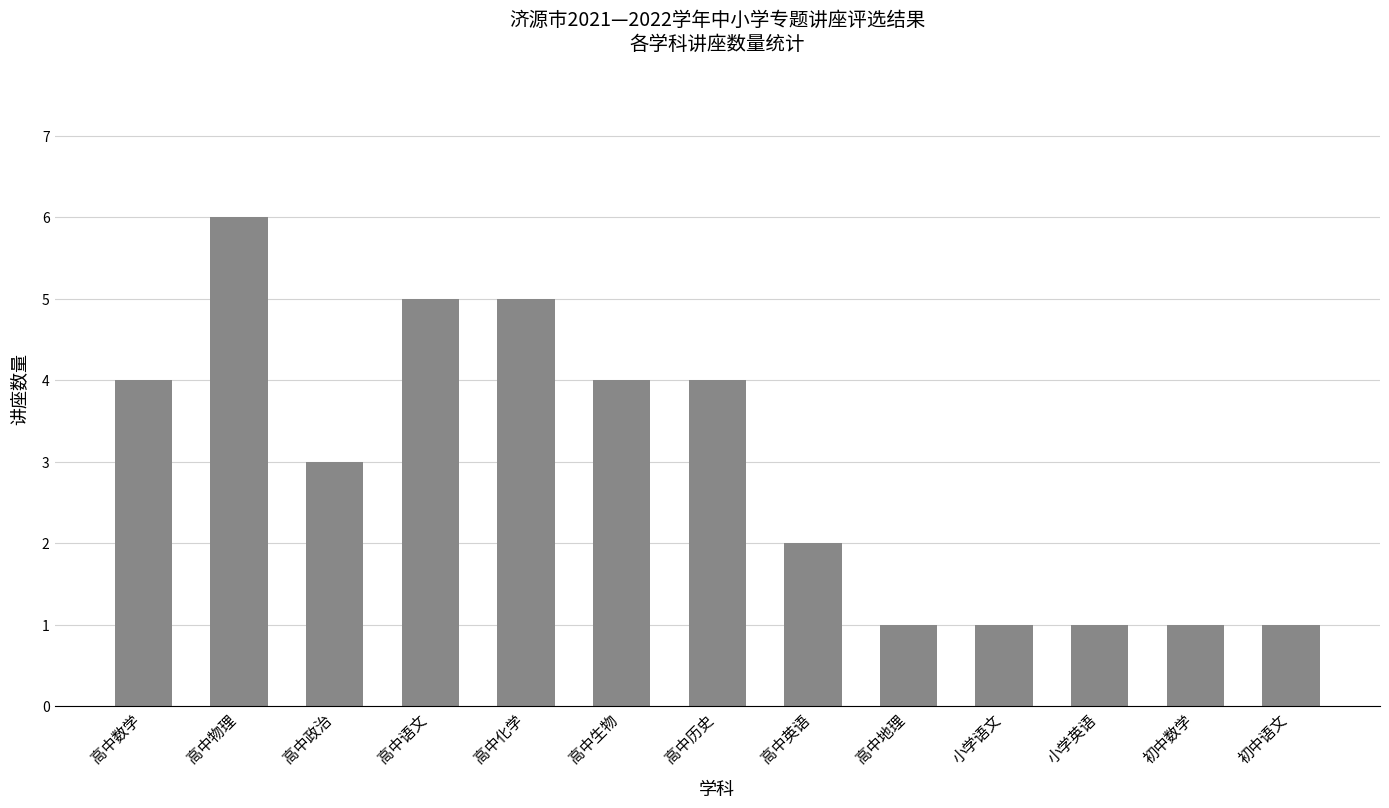

How many data points are less than 3?

6